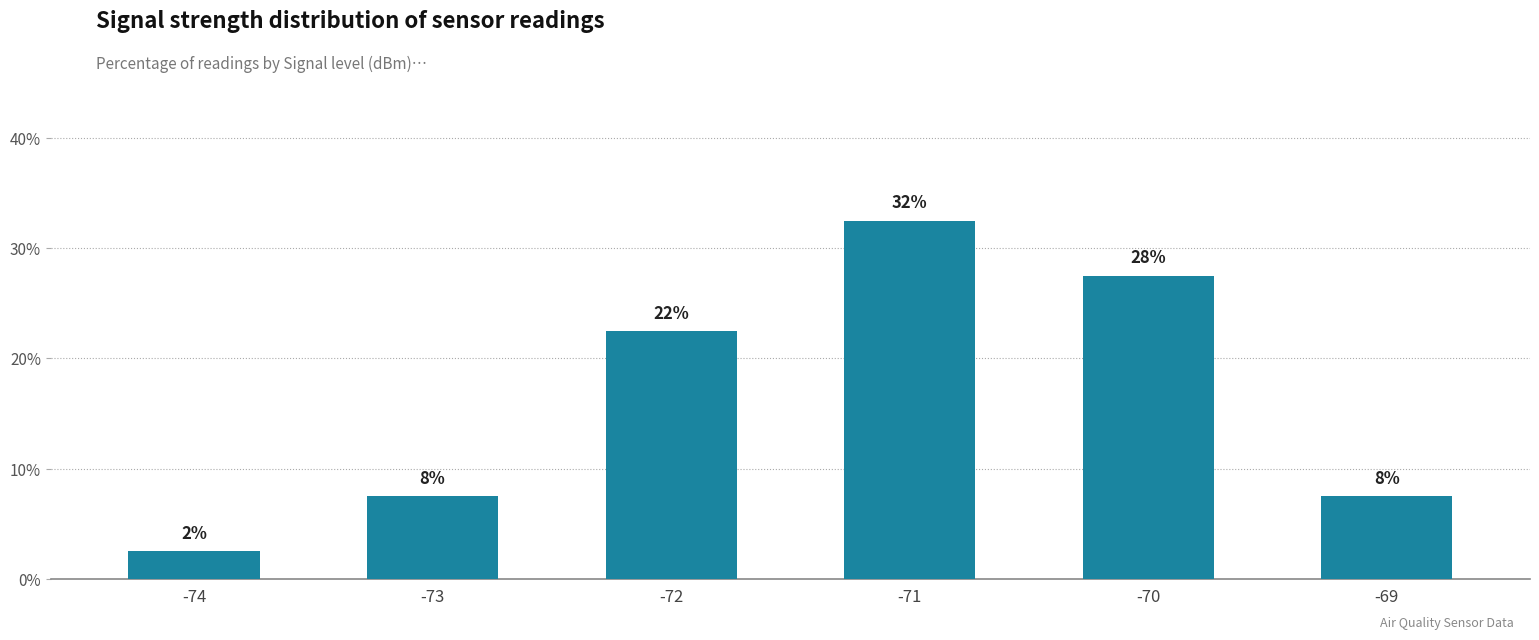

Does the chart contain any negative values?

No